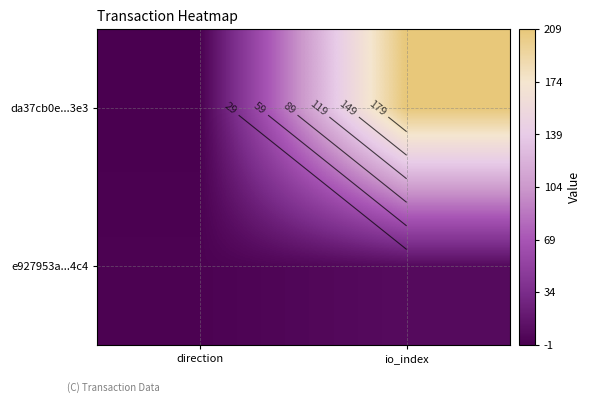

What is the sum of all e927953a...4c4 values?

9